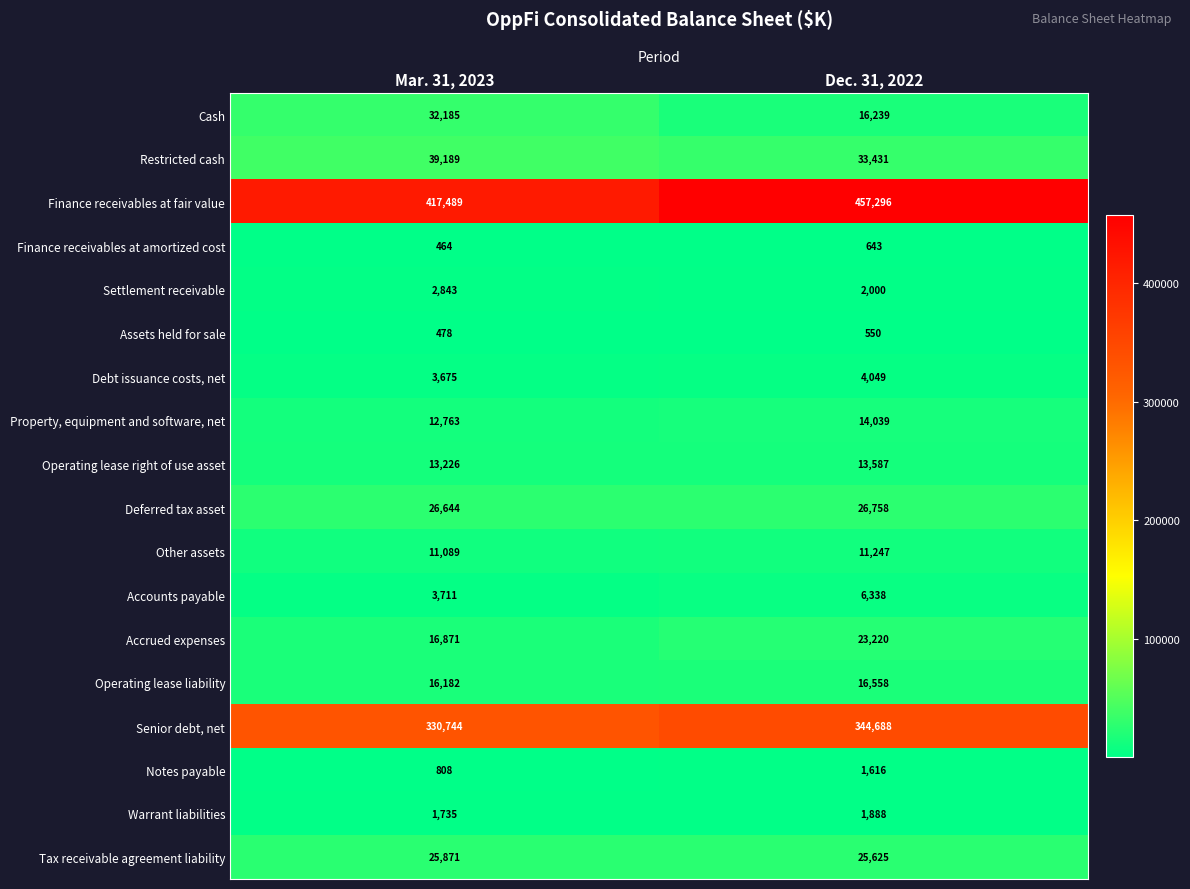

At which category is the sum across all series the highest?

Dec. 31, 2022